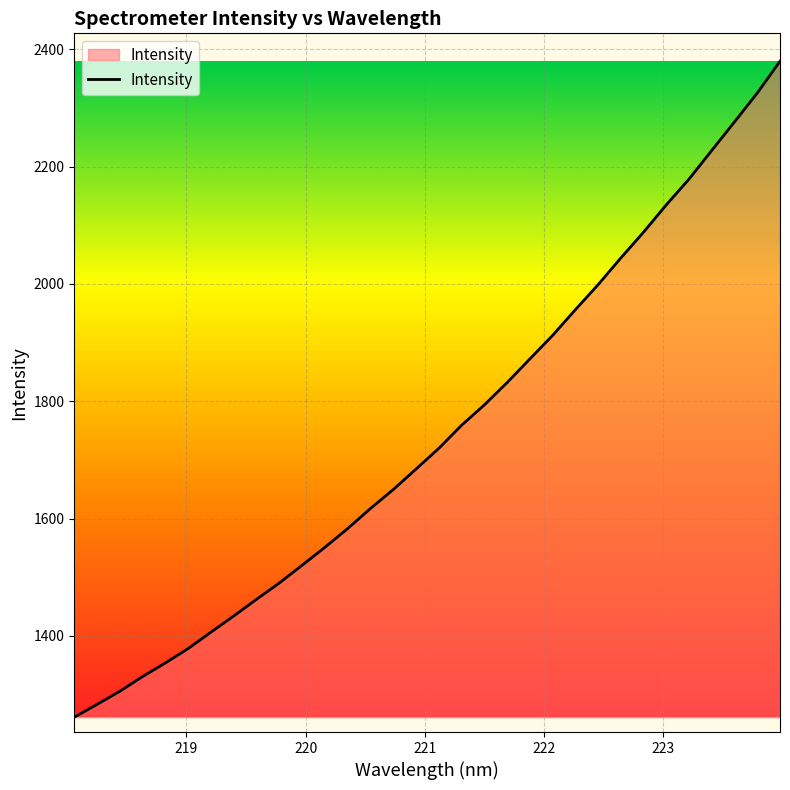

What is the minimum value shown in the chart?

1261.3